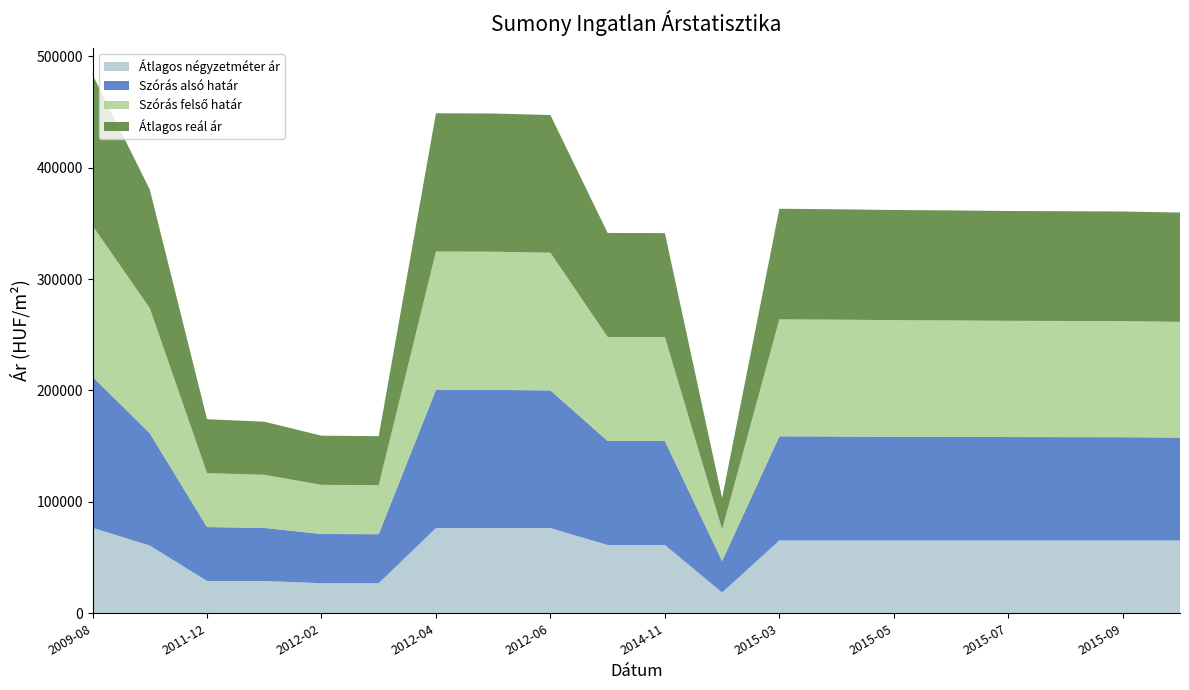

Reading left to right, what are all the values shown in this chart?

Átlagos négyzetméter ár: 76723	60815	29000	29000	27000	27000	76470	76470	76470	61290	61290	18625	65350	65350	65350	65350	65350	65350	65350	65350
Szórás alsó határ: 135548	100772	48392	47646	44133	43991	124093	124026	123564	93349	93302	28289	93492	93343	93121	92998	92827	92753	92680	92364
Szórás felső határ: 135548	112256	48392	47646	44133	43991	124093	124026	123564	93349	93302	28289	104976	104827	104605	104482	104311	104237	104164	103848
Átlagos reál ár: 135548	106514	48392	47646	44133	43991	124093	124026	123564	93349	93302	28289	99234	99085	98863	98740	98569	98495	98422	98106